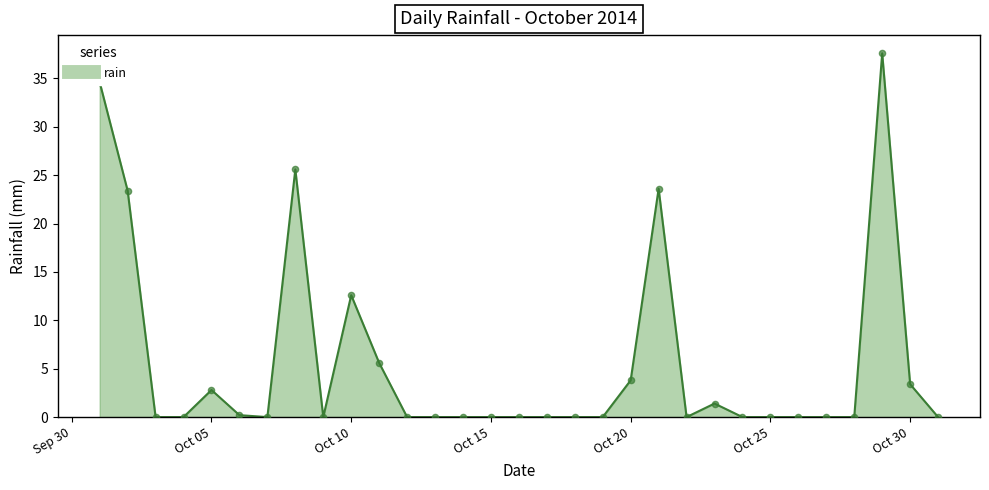

What is the maximum value shown in the chart?

37.6